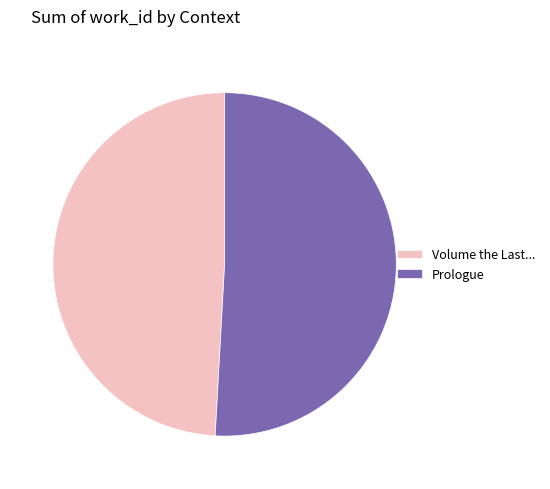

Rank the categories by value from highest to lowest.

Prologue, Volume the Last...